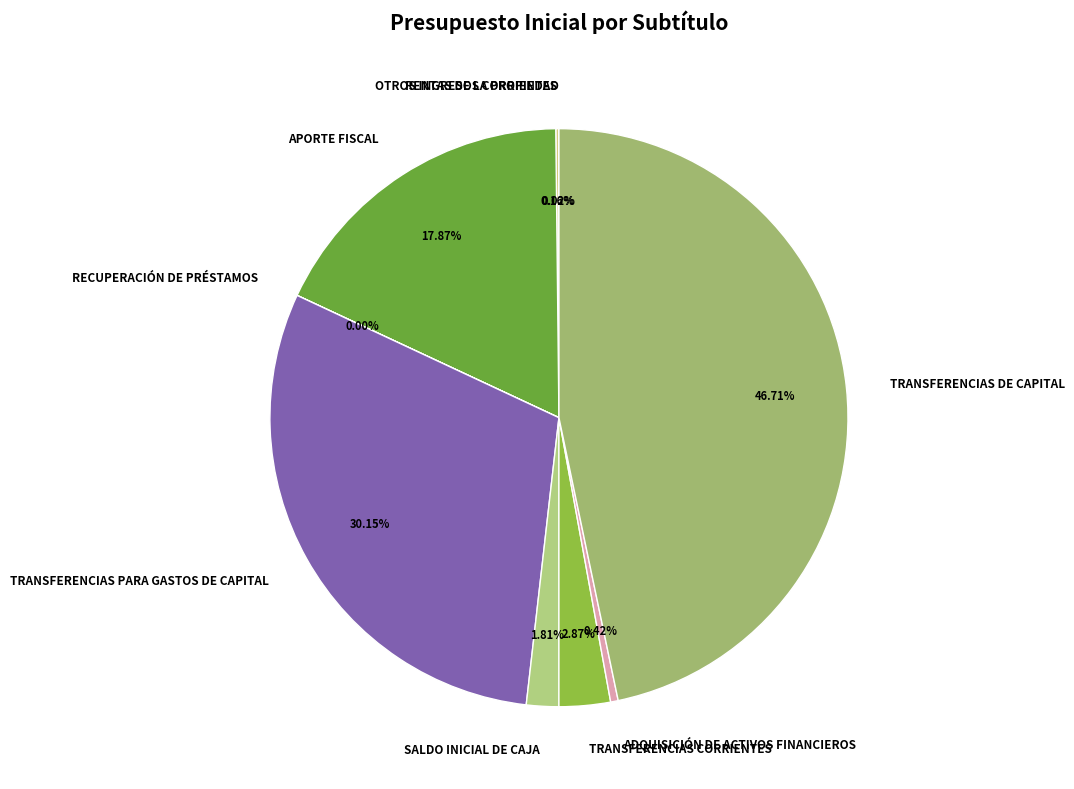

True or false: TRANSFERENCIAS CORRIENTES accounts for 14% of the total.

False